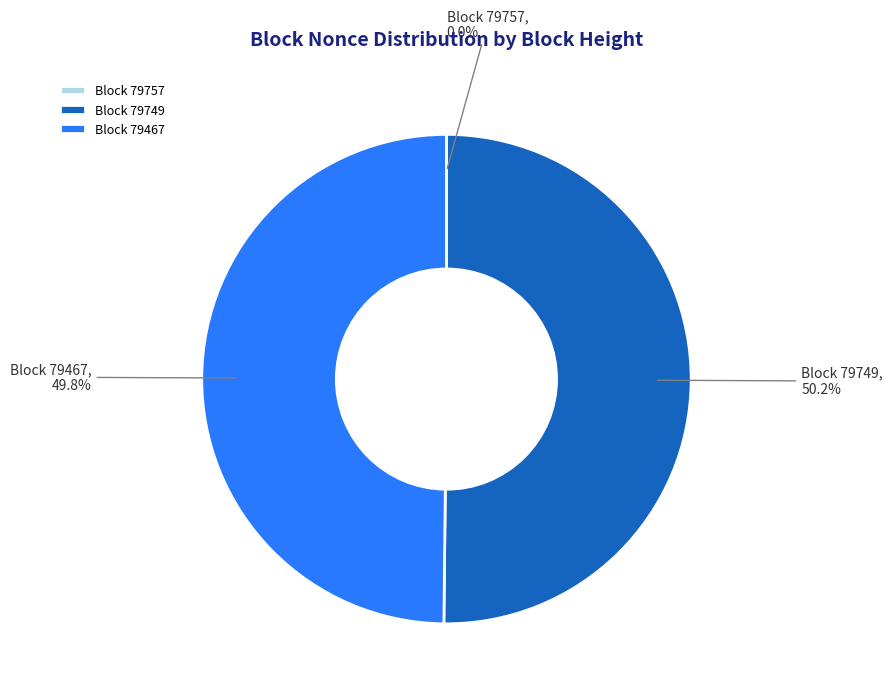

Which category accounts for the majority?

Block 79749